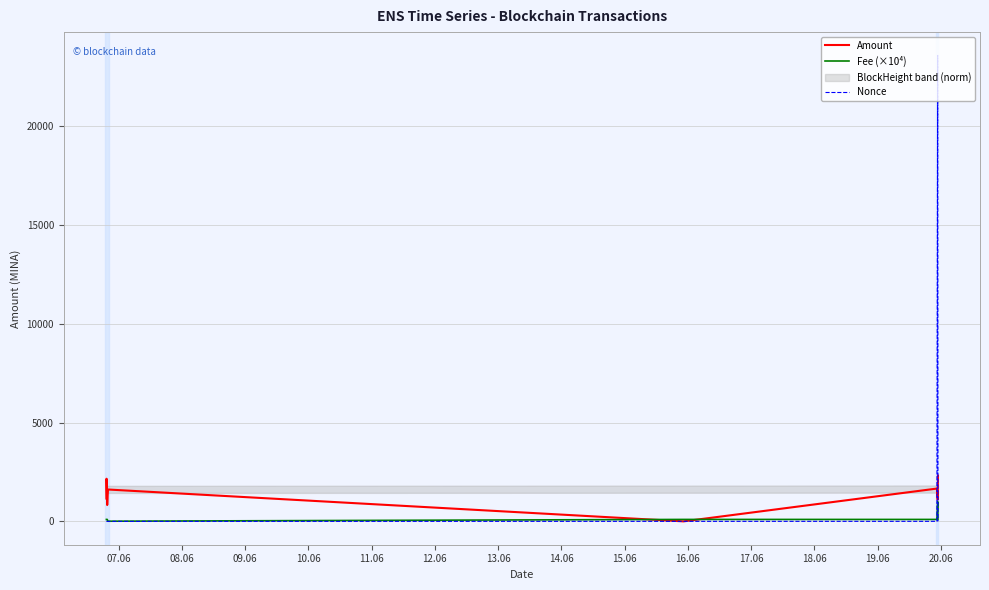

What is the maximum value for Fee (×10⁴)?

1000.0